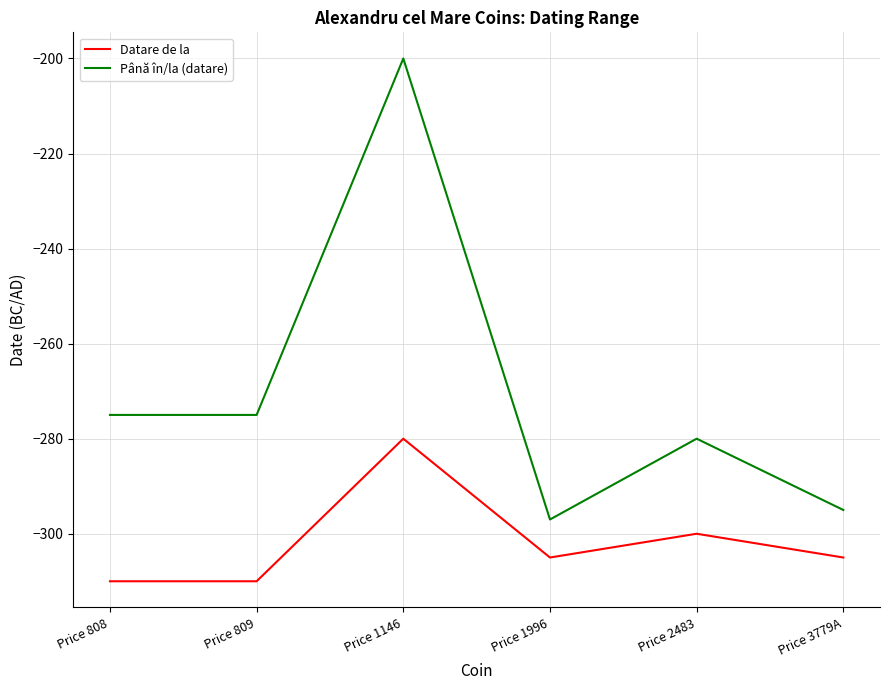

True or false: Până în/la (datare) and Datare de la intersect in this chart.

False